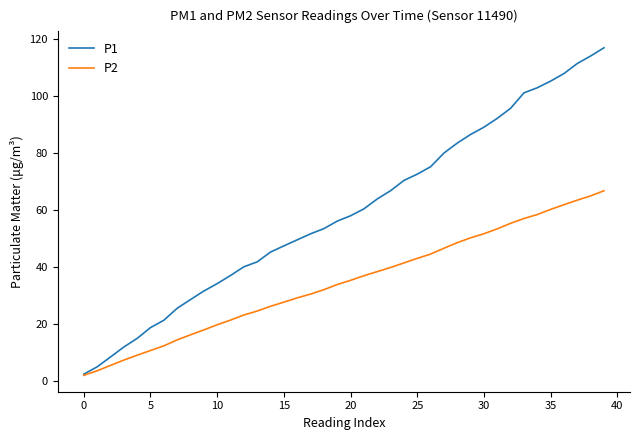

What is the maximum value for P1?

116.8